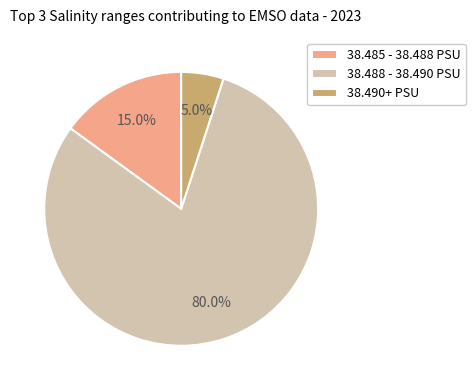

Is there a majority slice in this chart?

Yes